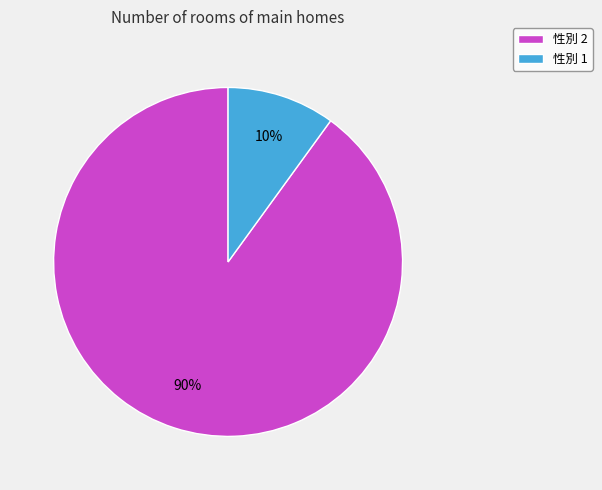

What is the largest slice in the pie chart?

性別 2